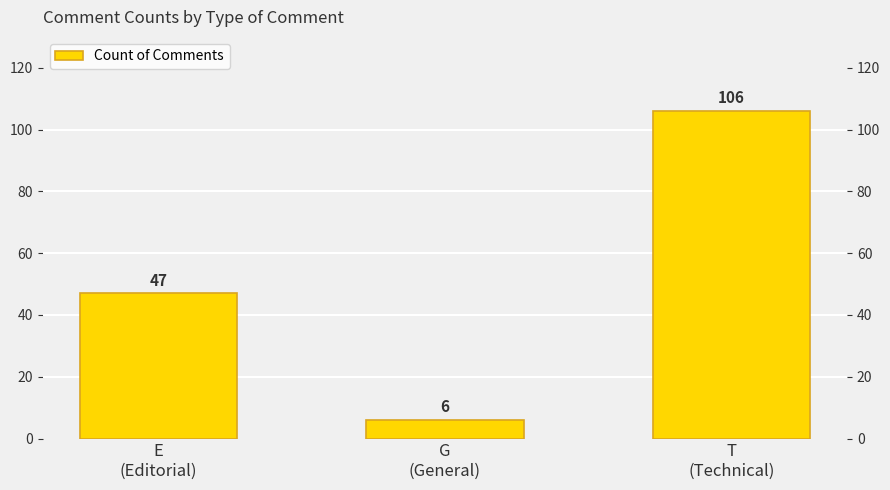

The chart shows a value of 19 at E
(Editorial). True or false?

False